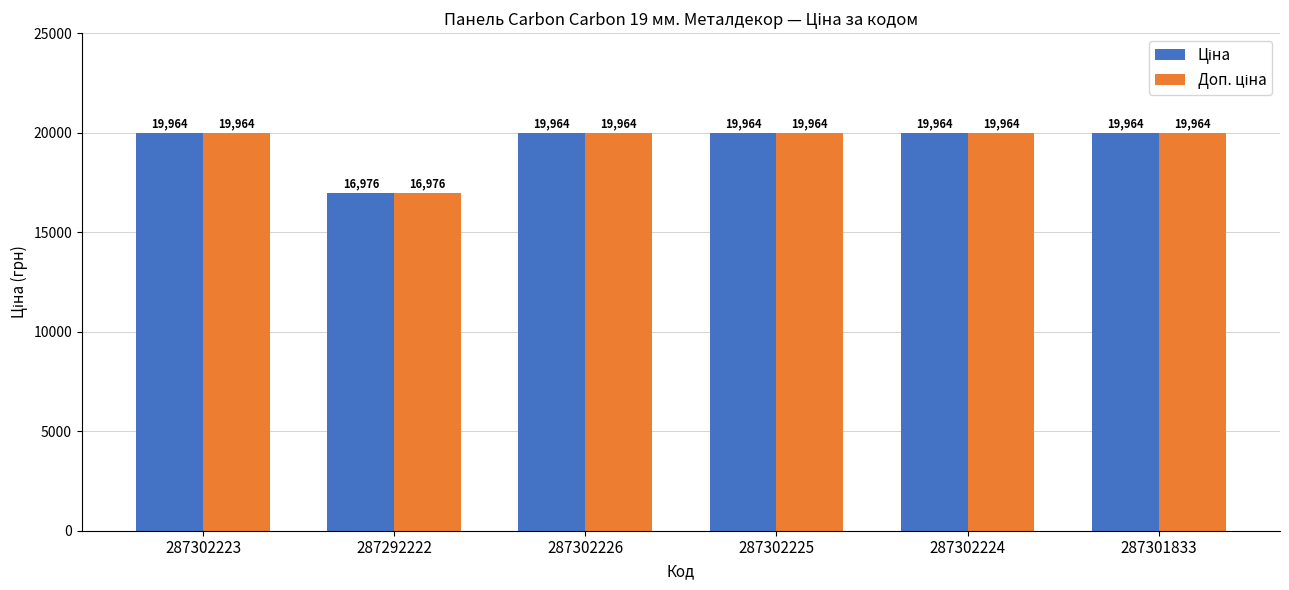

Does the chart contain stacked bars?

No